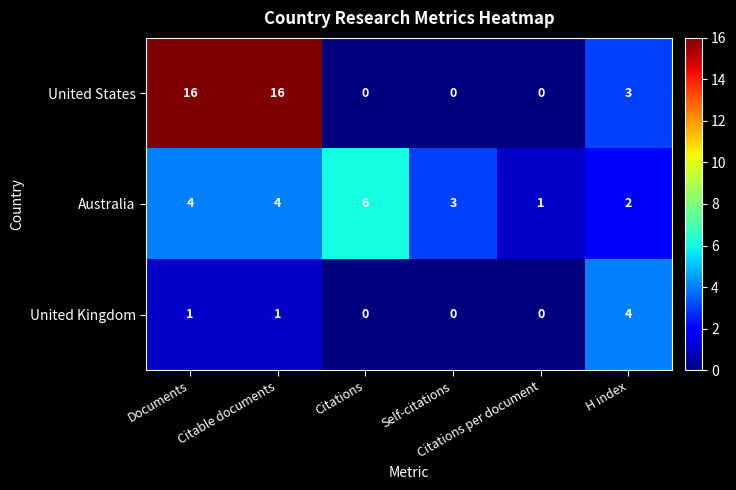

What is the greatest value displayed?

16